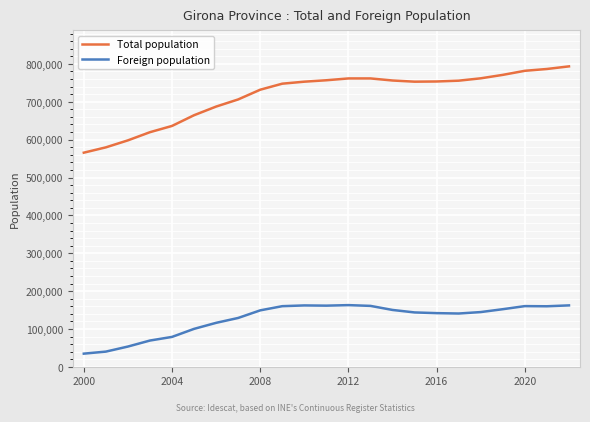

What is the maximum value shown in the chart?

793478